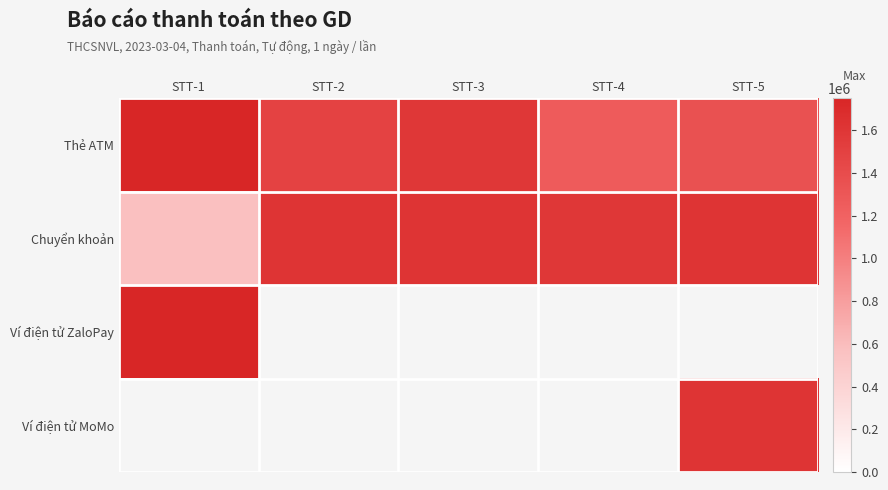

Which series has the largest range (max minus min)?

Chuyển khoản